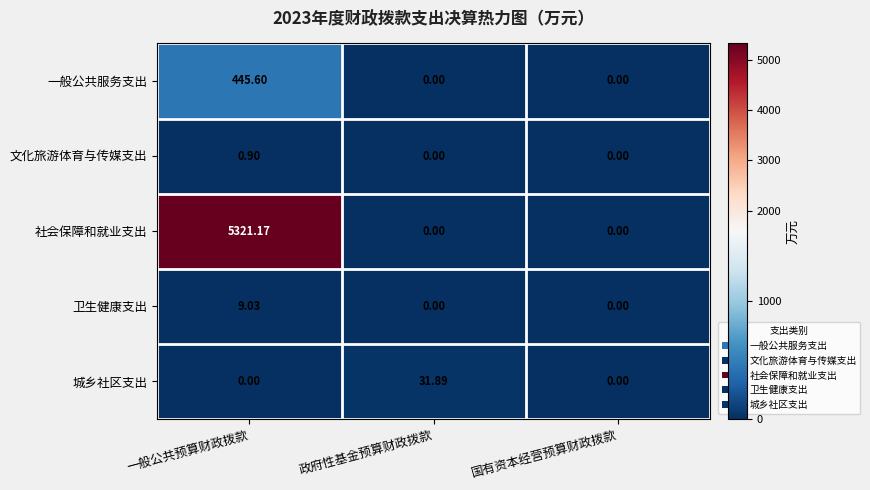

At which category is the sum across all series the highest?

一般公共预算财政拨款